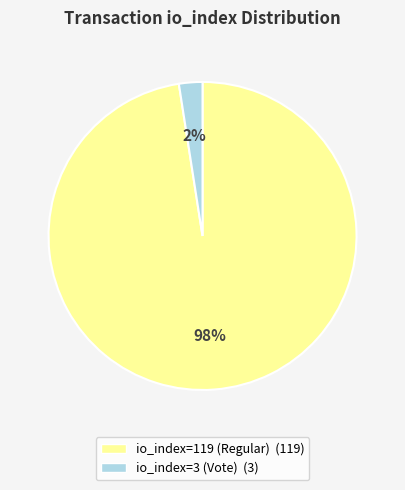

To the nearest percent, what percentage of the pie is io_index=3 (Vote)?

2%